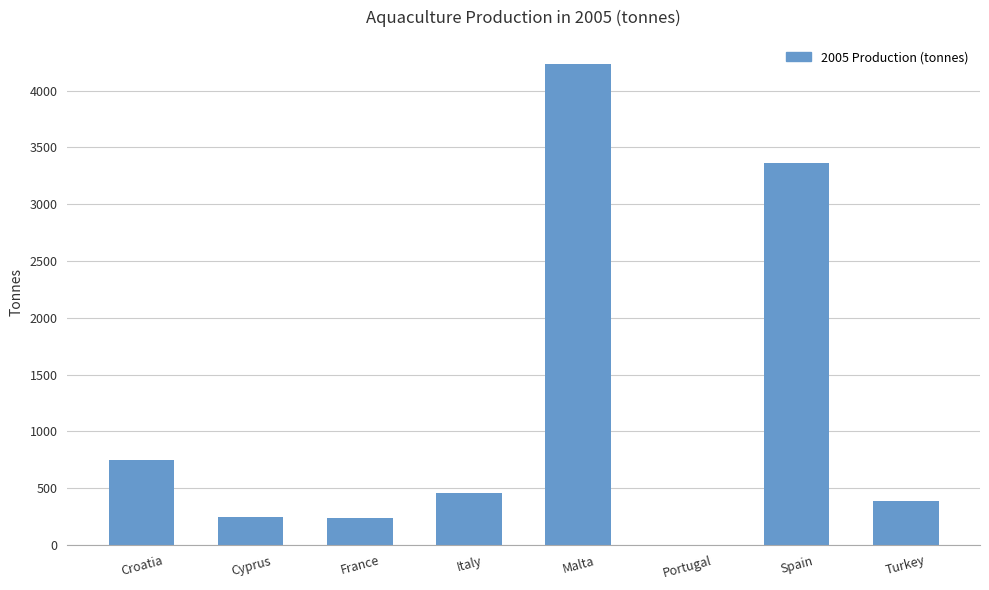

Which label corresponds to the largest value in the chart?

Malta